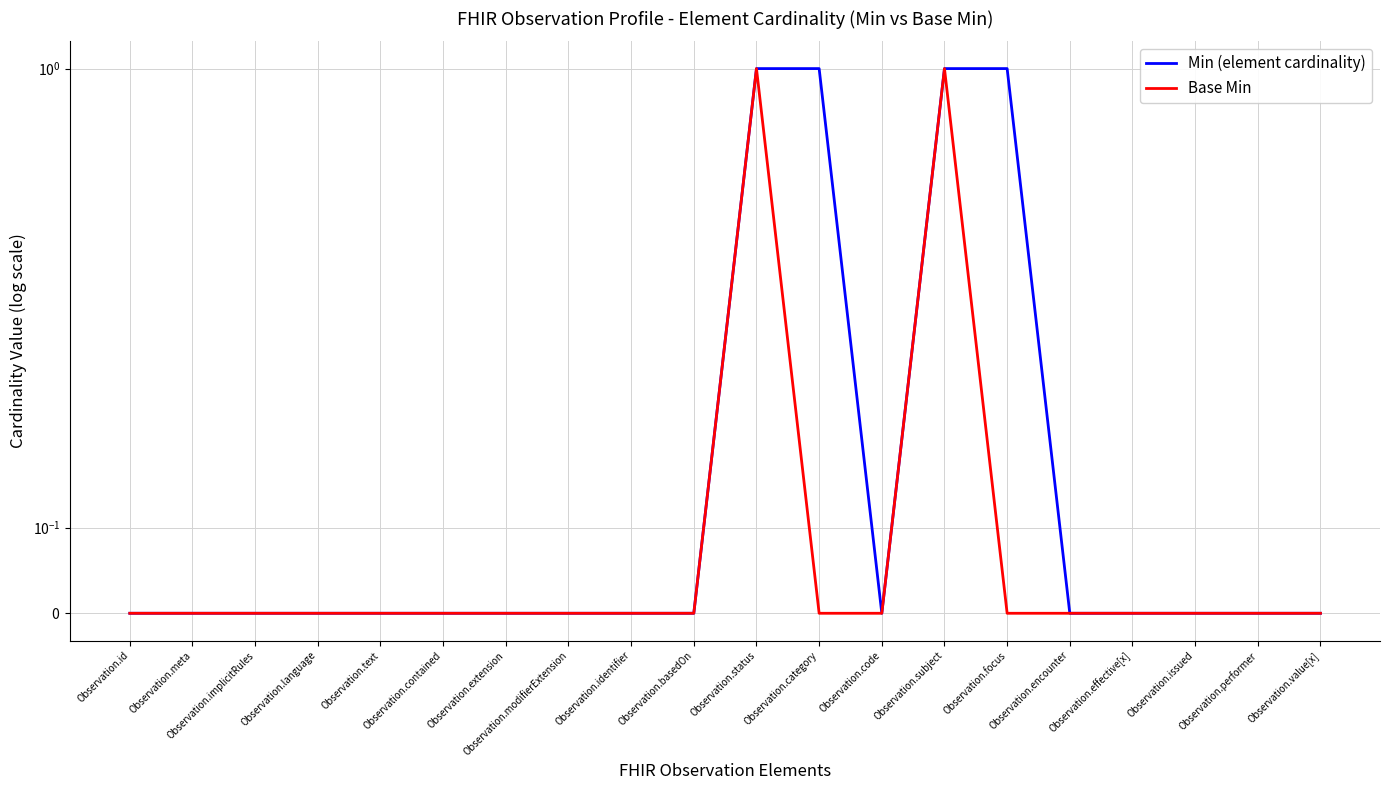

What are all the series names shown in the legend?

Min (element cardinality), Base Min